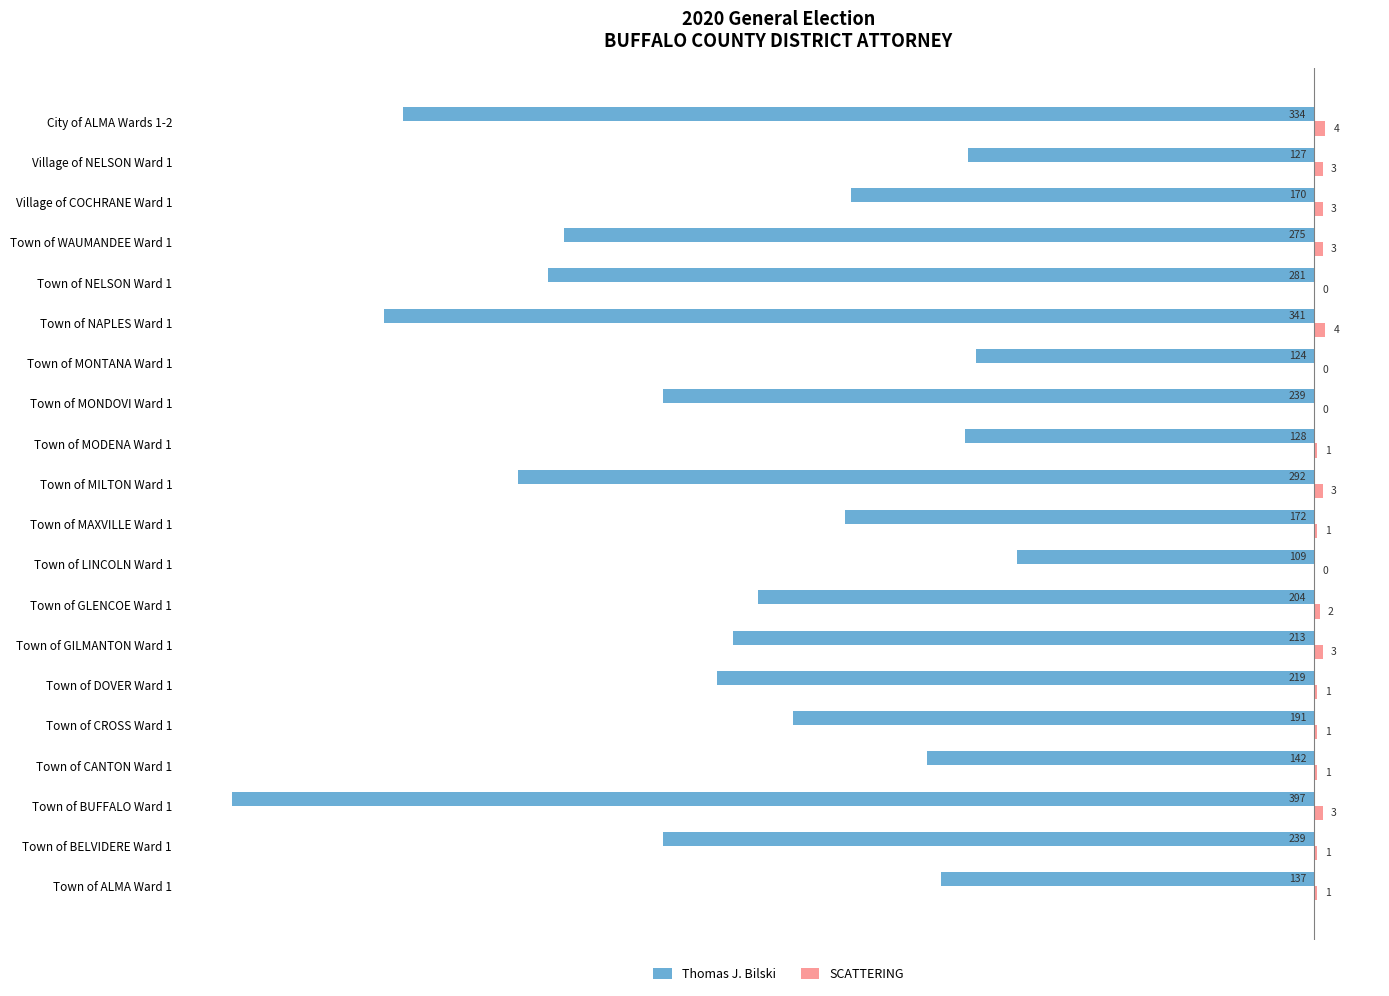

Which series has the widest spread of values?

Thomas J. Bilski